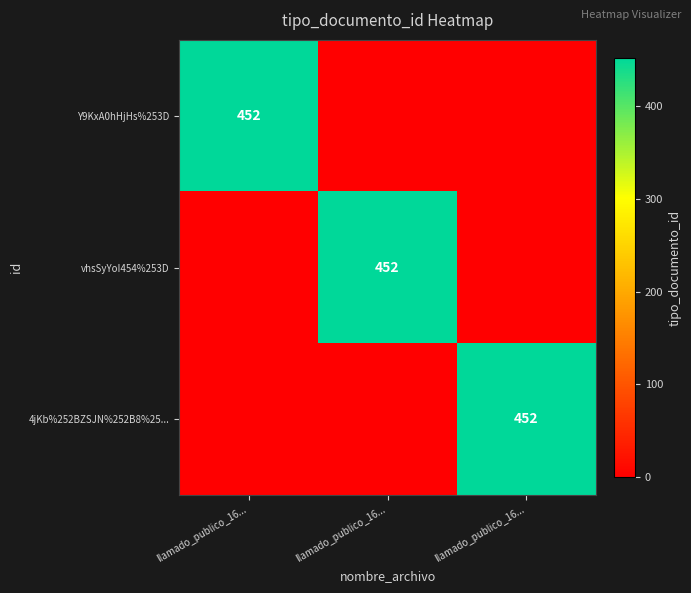

How many values in the vhsSyYoI454%253D series exceed 0?

1